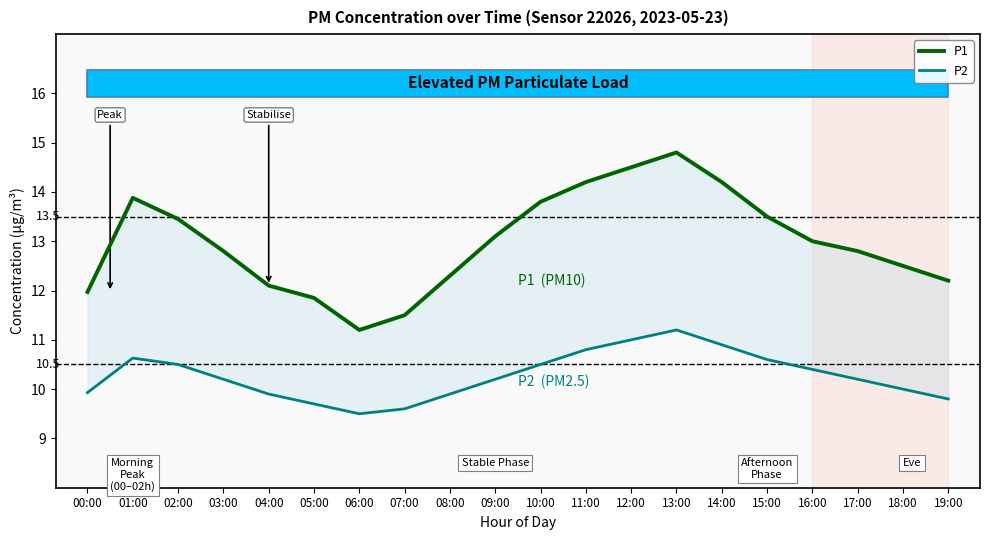

The P1 series shows 11.8 at 05:00. True or false?

True